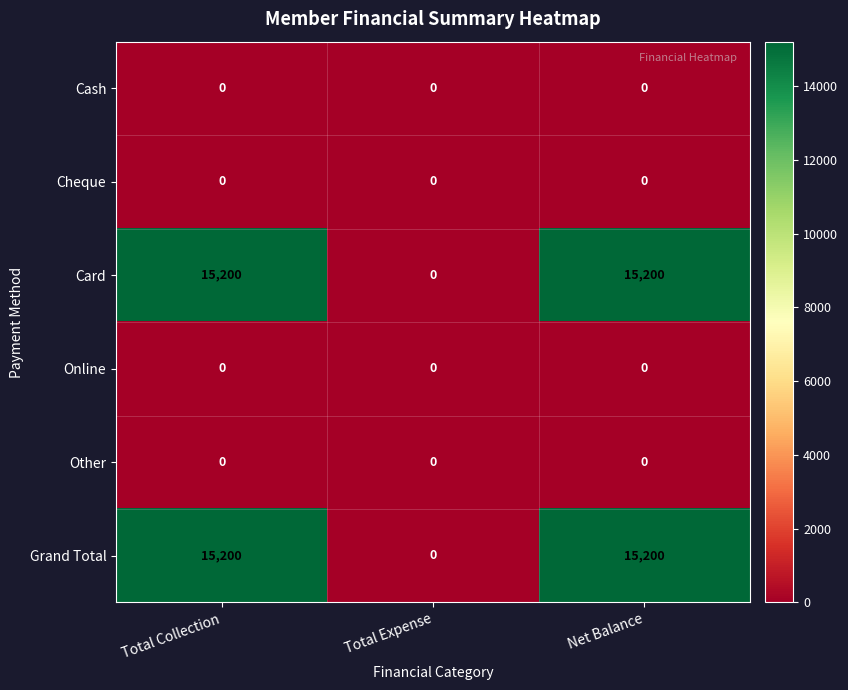

Is it true that Online equals 0 at Total Expense?

True